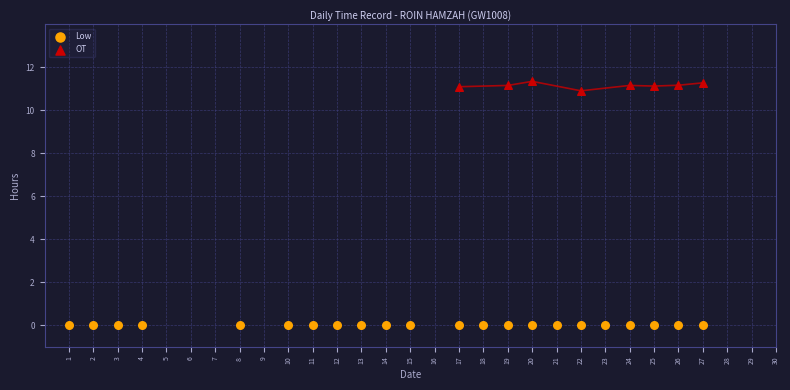

Which series contains the lowest Y value?

Low